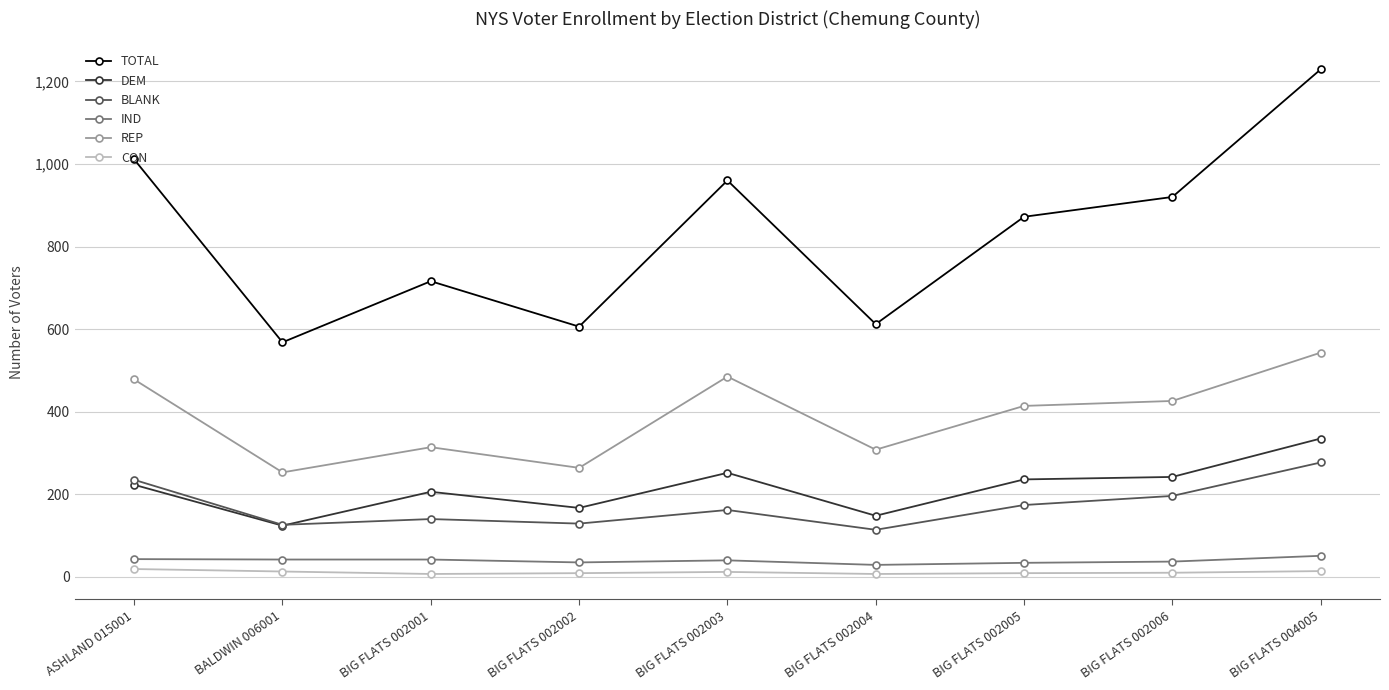

Is it true that CON equals 14 at BIG FLATS 004005?

True